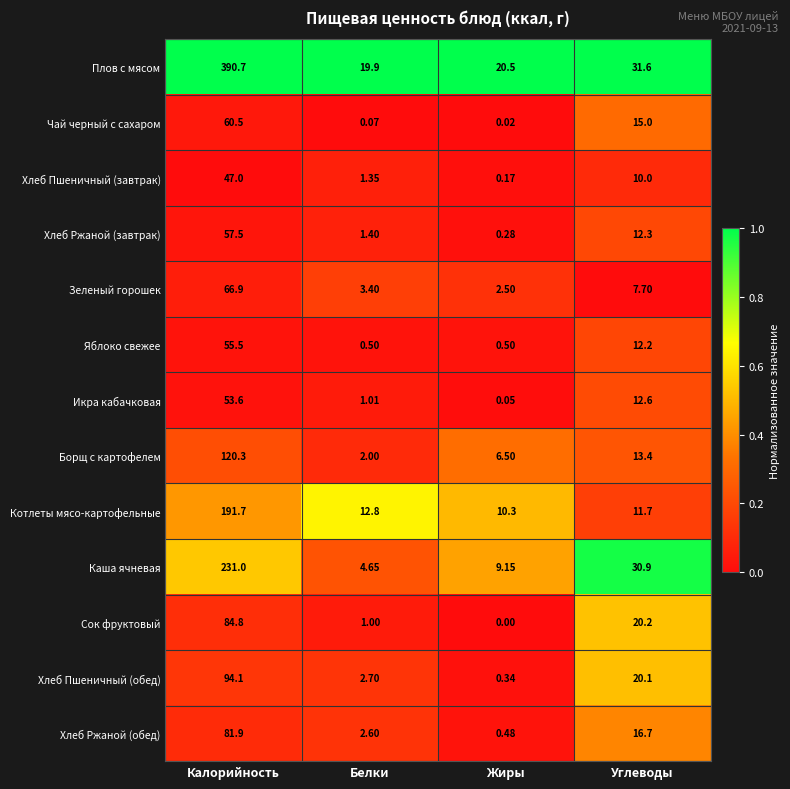

Rank the series by their maximum value, from highest to lowest.

Плов с мясом, Каша ячневая, Котлеты мясо-картофельные, Борщ с картофелем, Хлеб Пшеничный (обед), Сок фруктовый, Хлеб Ржаной (обед), Зеленый горошек, Чай черный с сахаром, Хлеб Ржаной (завтрак), Яблоко свежее, Икра кабачковая, Хлеб Пшеничный (завтрак)